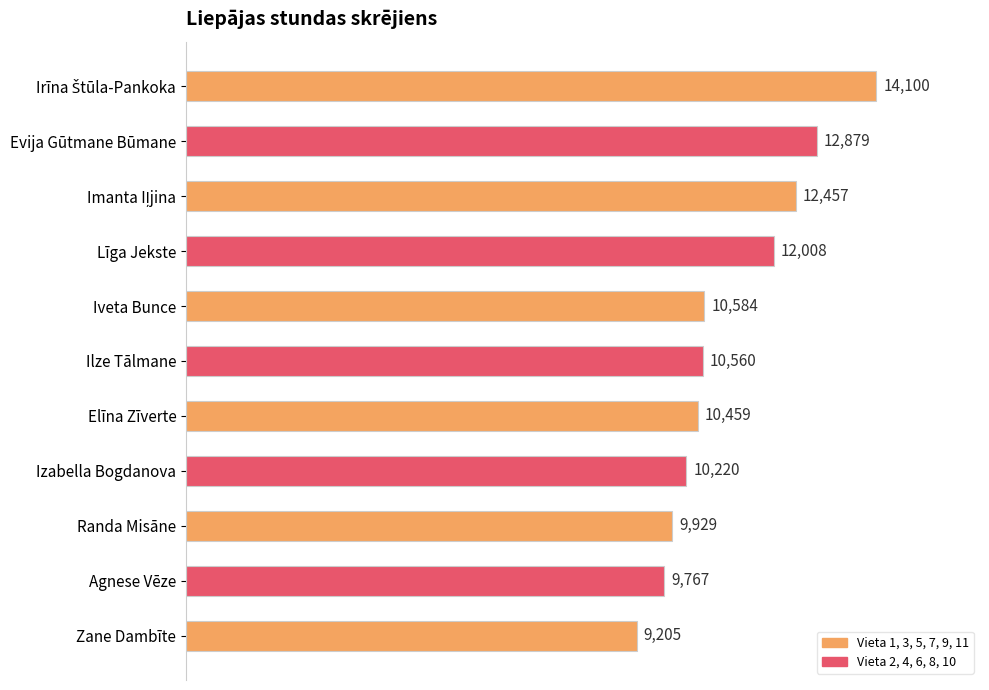

What is the difference between the maximum and minimum values?

4895